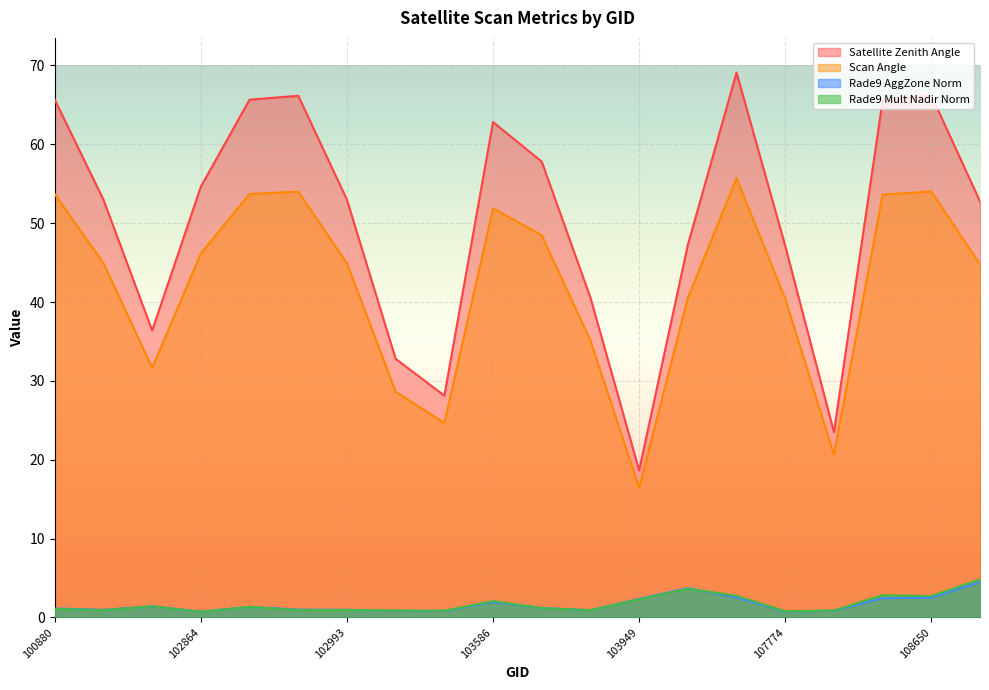

What is the difference between the second highest and minimum values in the scan_angle series?

37.6